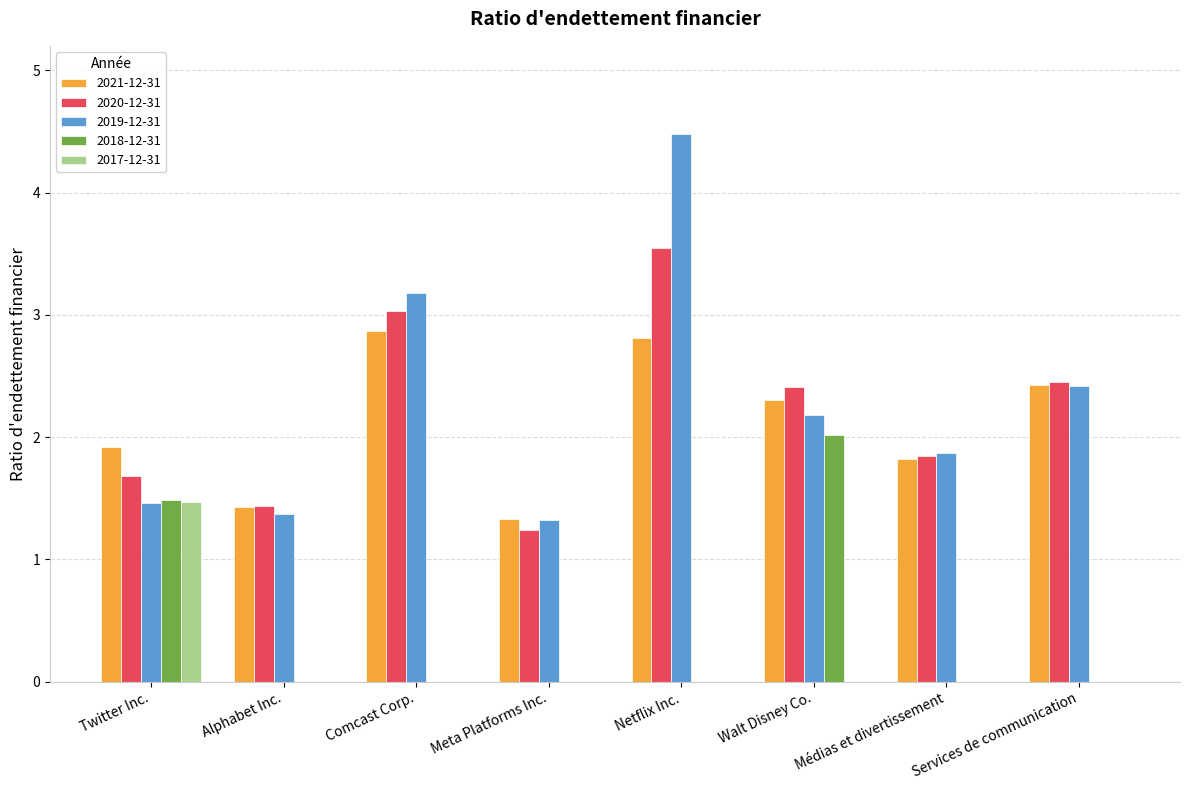

True or false: 2020-12-31 has a value of 3.5 at Netflix Inc..

True